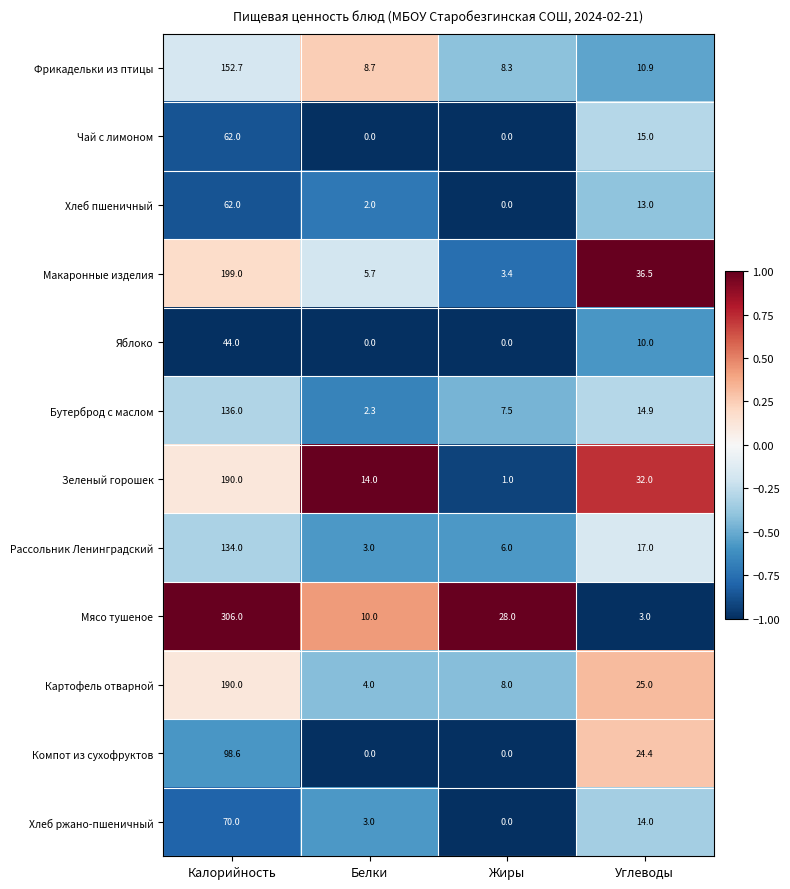

What is the difference between the second highest and second lowest values in the Бутерброд с маслом series?

7.4